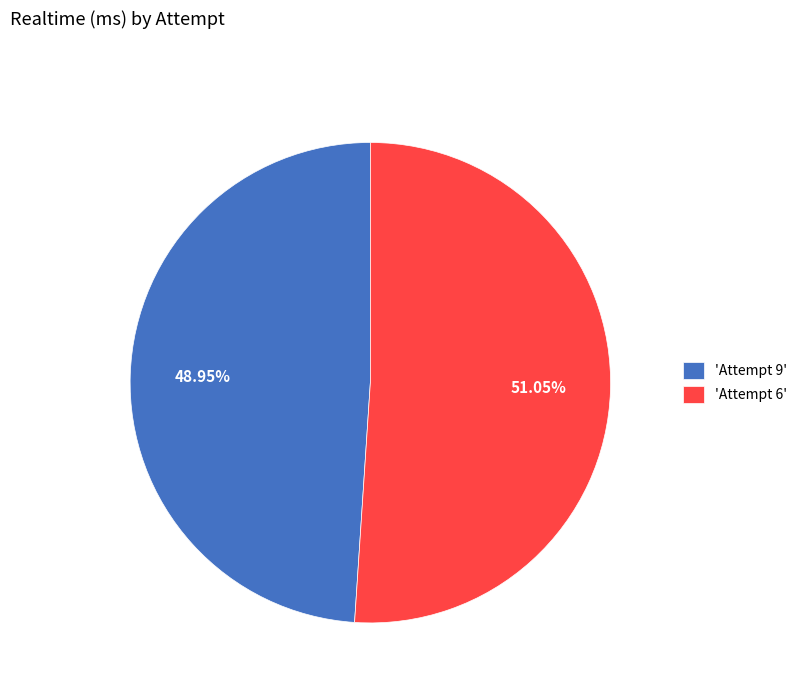

Approximately how many times larger is the value at 'Attempt 6' compared to 'Attempt 9'?

1.0